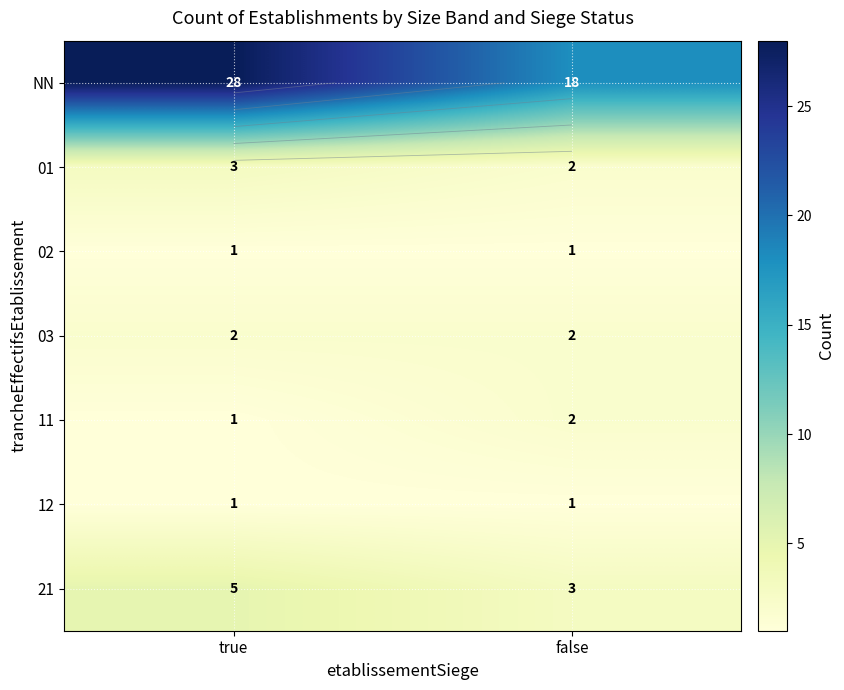

What is the spread (max minus min) of values at true?

27